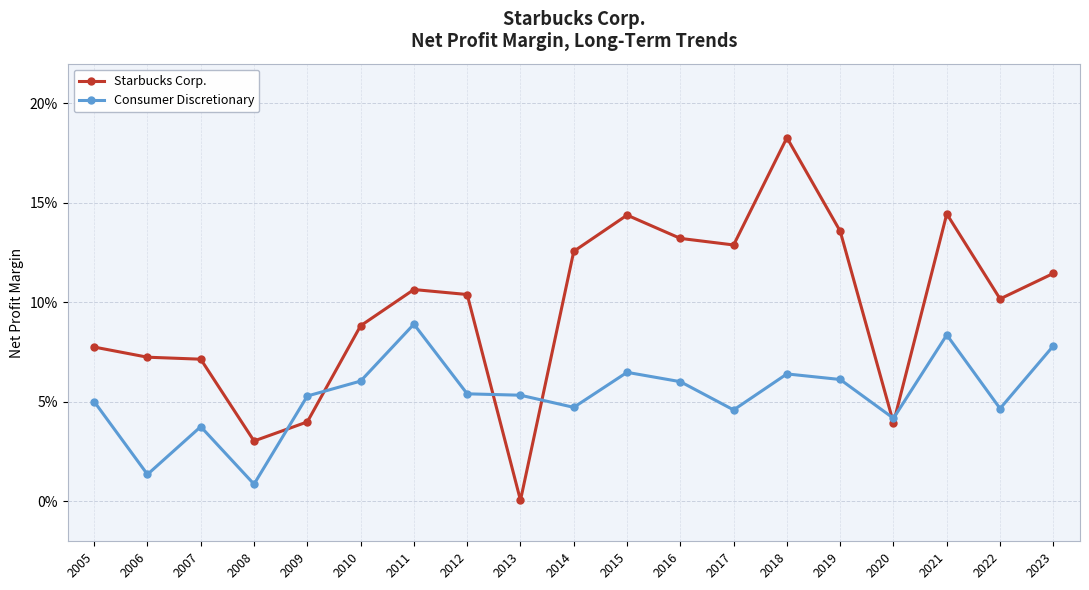

Rank the series by their average value, from highest to lowest.

Starbucks Corp., Consumer Discretionary